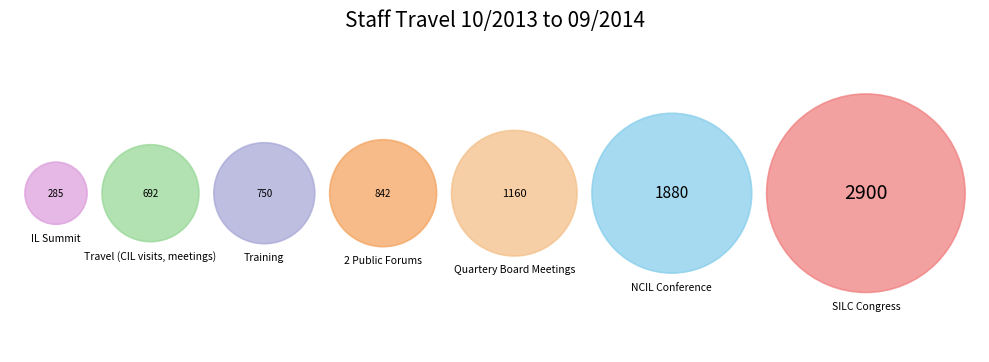

Does Quartery Board Meetings account for over 50% of the chart?

No